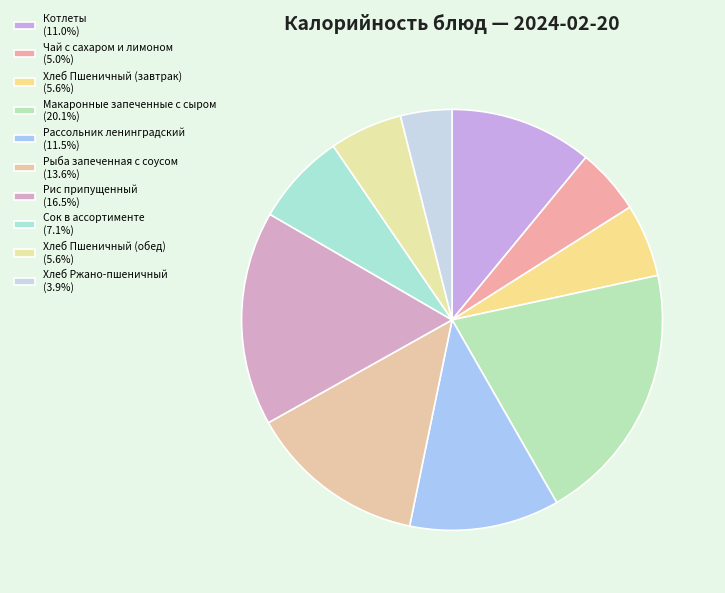

Count the number of slices in the pie.

10